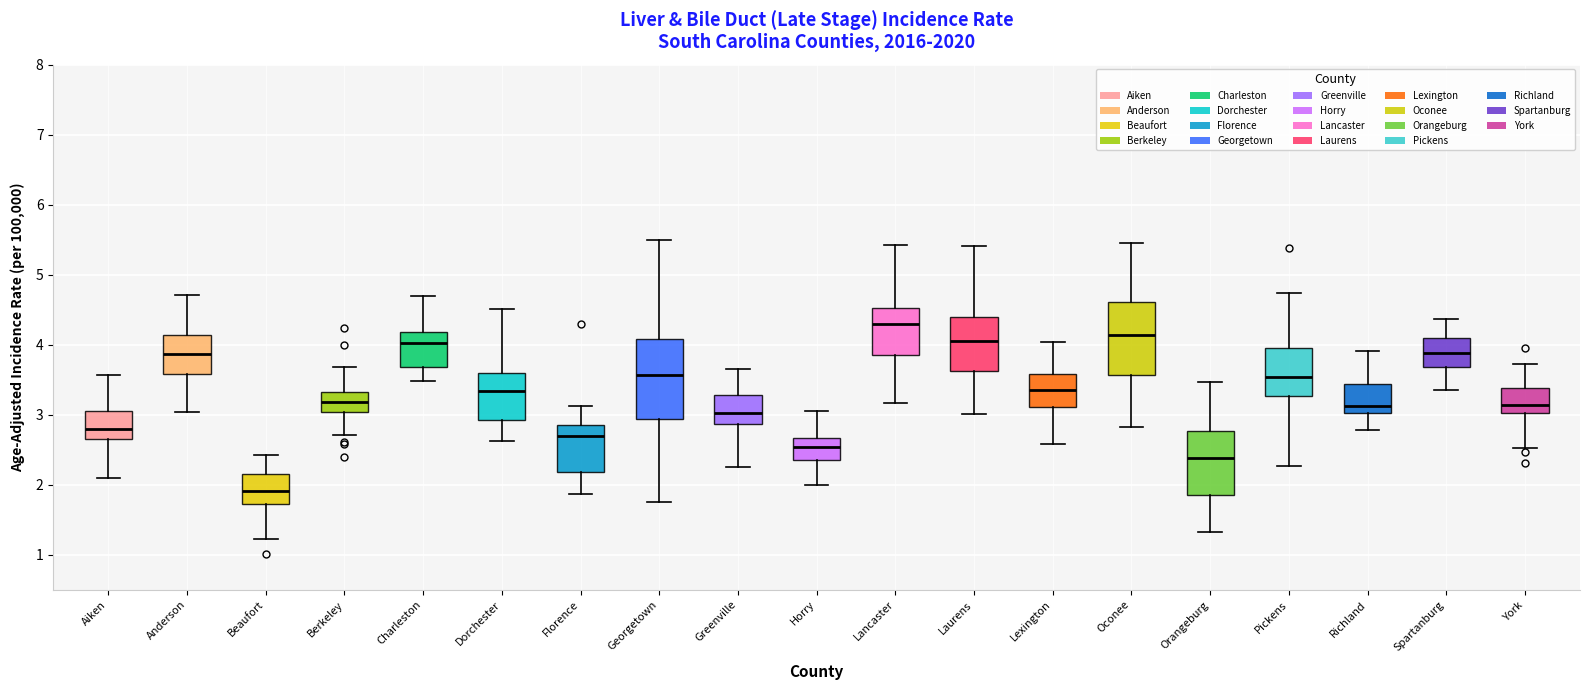

Reading left to right, transcribe this box plot: for each box, give where its median line is, the range the box spans, and where its two whiskers end, as read against the y-axis. The values are not printed on the chart, so give them approximately, as read against the axis.

Aiken: median 2.8, box 2.7 to 3.1, whiskers 2.1 to 3.6
Anderson: median 3.9, box 3.6 to 4.1, whiskers 3.0 to 4.7
Beaufort: median 1.9, box 1.7 to 2.2, whiskers 1.2 to 2.4
Berkeley: median 3.2, box 3.0 to 3.3, whiskers 2.7 to 3.7
Charleston: median 4.0, box 3.7 to 4.2, whiskers 3.5 to 4.7
Dorchester: median 3.3, box 2.9 to 3.6, whiskers 2.6 to 4.5
Florence: median 2.7, box 2.2 to 2.8, whiskers 1.9 to 3.1
Georgetown: median 3.6, box 2.9 to 4.1, whiskers 1.8 to 5.5
Greenville: median 3.0, box 2.9 to 3.3, whiskers 2.3 to 3.7
Horry: median 2.5, box 2.4 to 2.7, whiskers 2.0 to 3.1
Lancaster: median 4.3, box 3.9 to 4.5, whiskers 3.2 to 5.4
Laurens: median 4.0, box 3.6 to 4.4, whiskers 3.0 to 5.4
Lexington: median 3.4, box 3.1 to 3.6, whiskers 2.6 to 4.0
Oconee: median 4.1, box 3.6 to 4.6, whiskers 2.8 to 5.5
Orangeburg: median 2.4, box 1.9 to 2.8, whiskers 1.3 to 3.5
Pickens: median 3.5, box 3.3 to 4.0, whiskers 2.3 to 4.7
Richland: median 3.1, box 3.0 to 3.4, whiskers 2.8 to 3.9
Spartanburg: median 3.9, box 3.7 to 4.1, whiskers 3.4 to 4.4
York: median 3.1, box 3.0 to 3.4, whiskers 2.5 to 3.7